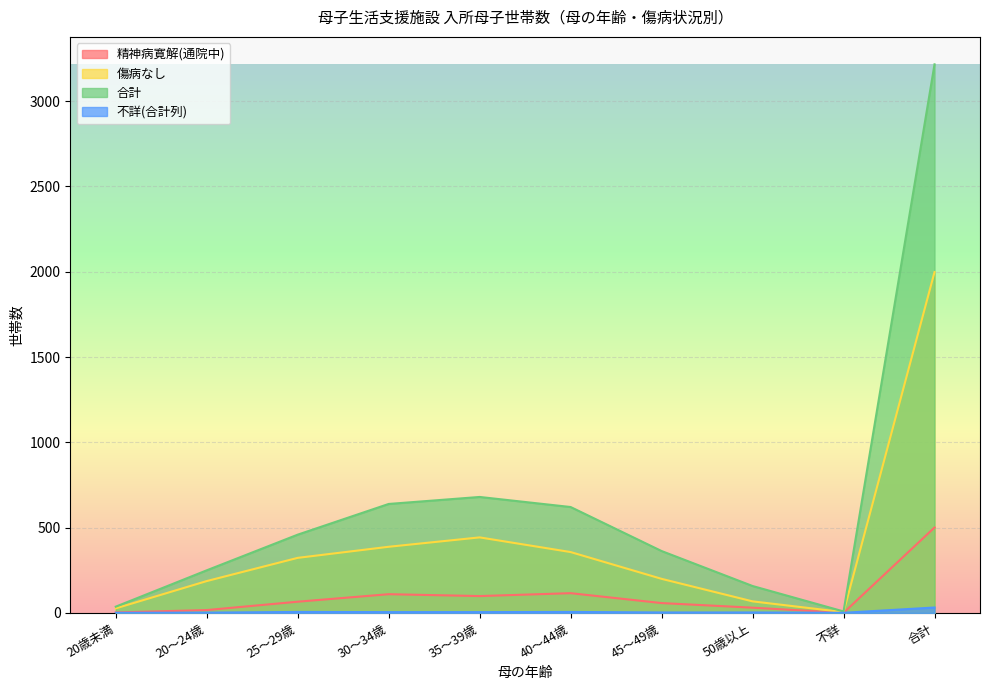

What is the label of the 7th point from the right?

30～34歳